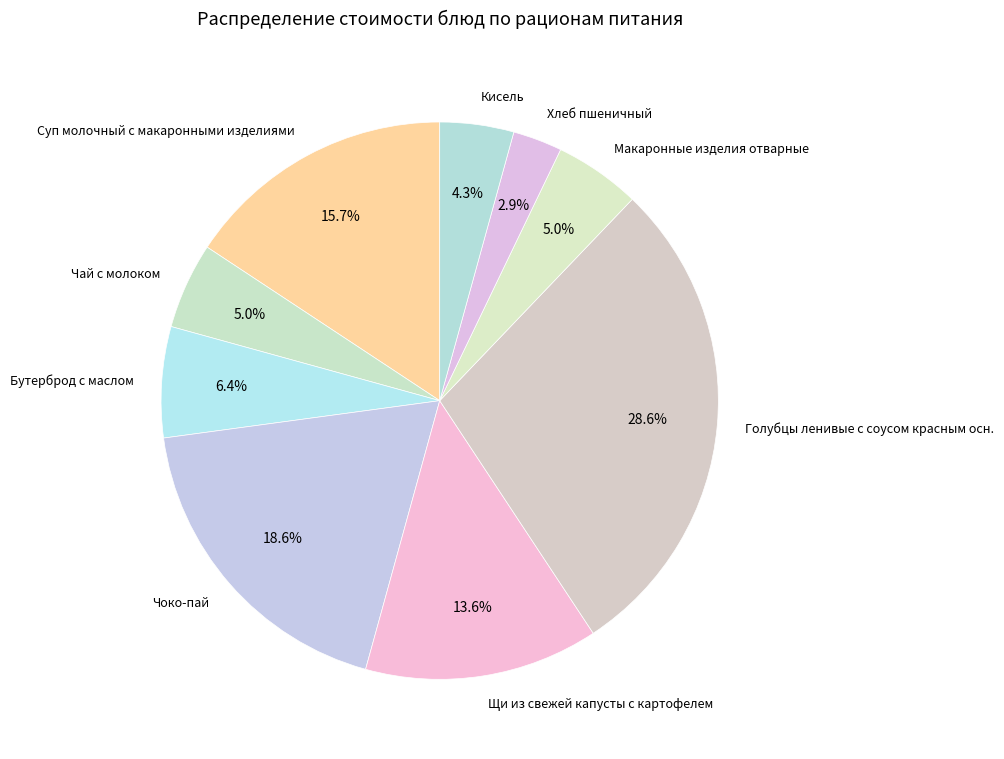

To the nearest percent, what is the average slice percentage?

11%